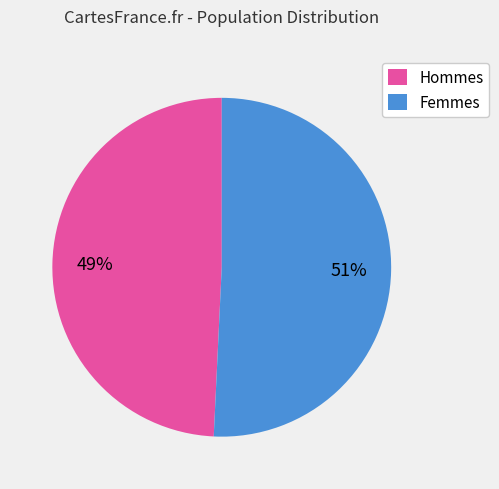

To the nearest percent, what is the average slice percentage?

50%